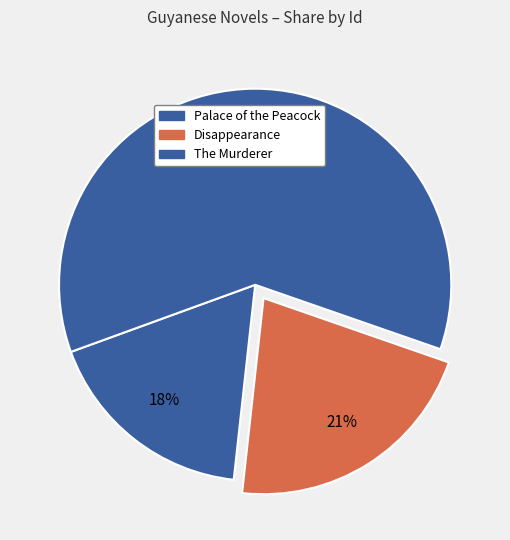

What is the largest slice in the pie chart?

The Murderer